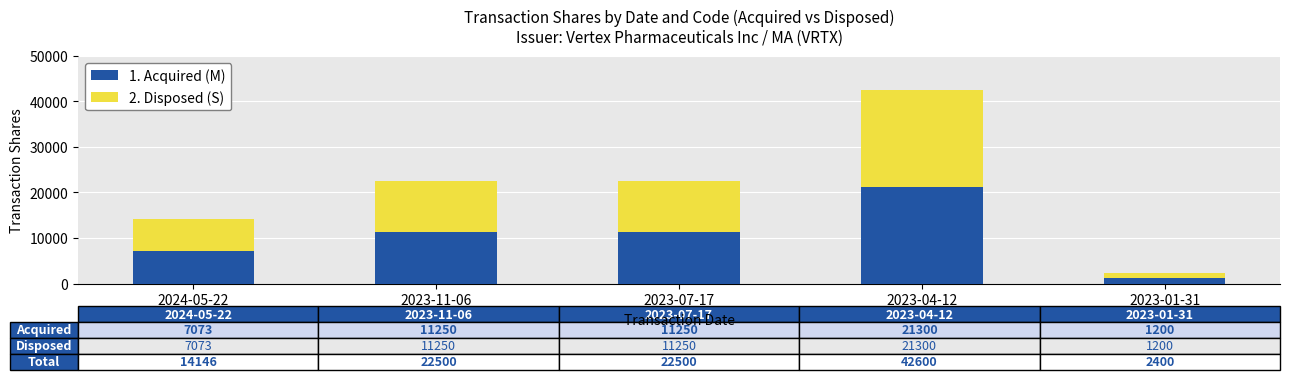

What is the total value across all series at 2023-07-17?

22500